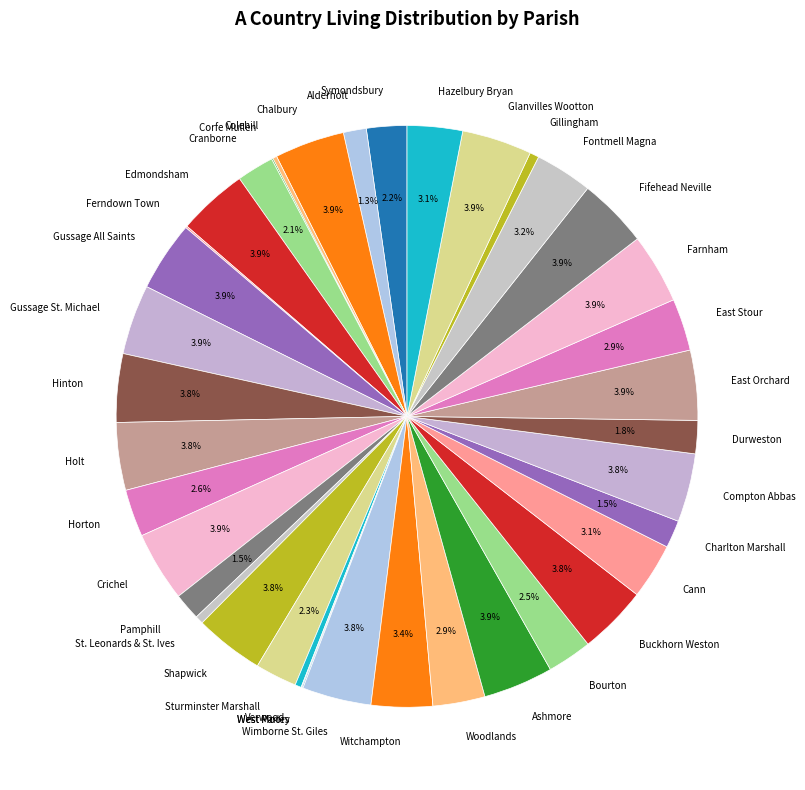

To the nearest percent, what is the difference between the largest and smallest slice percentages?

4%